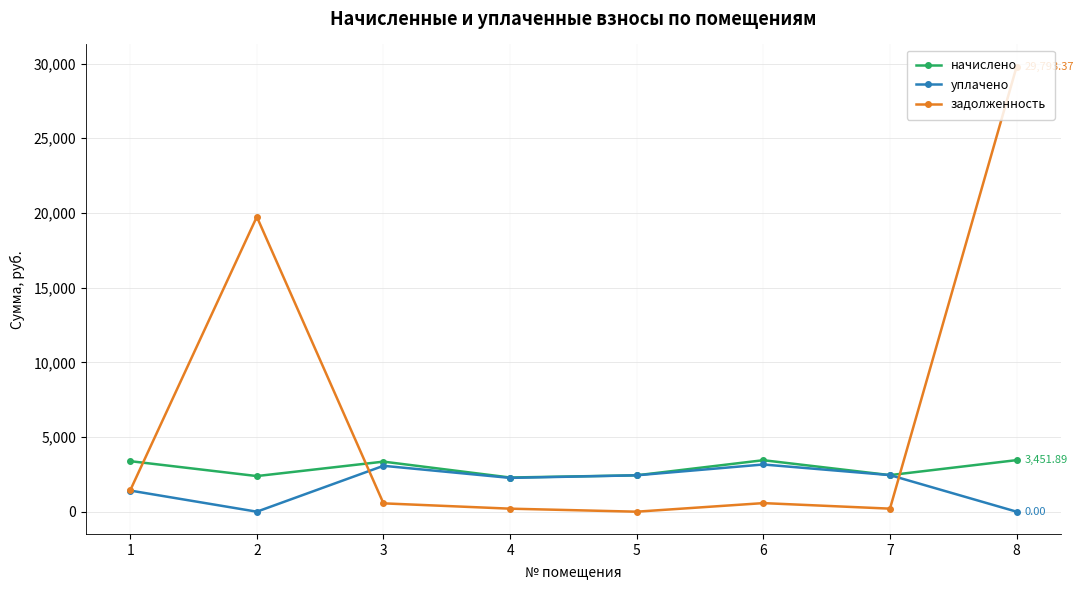

How many interior local peaks does the задолженность series have?

2